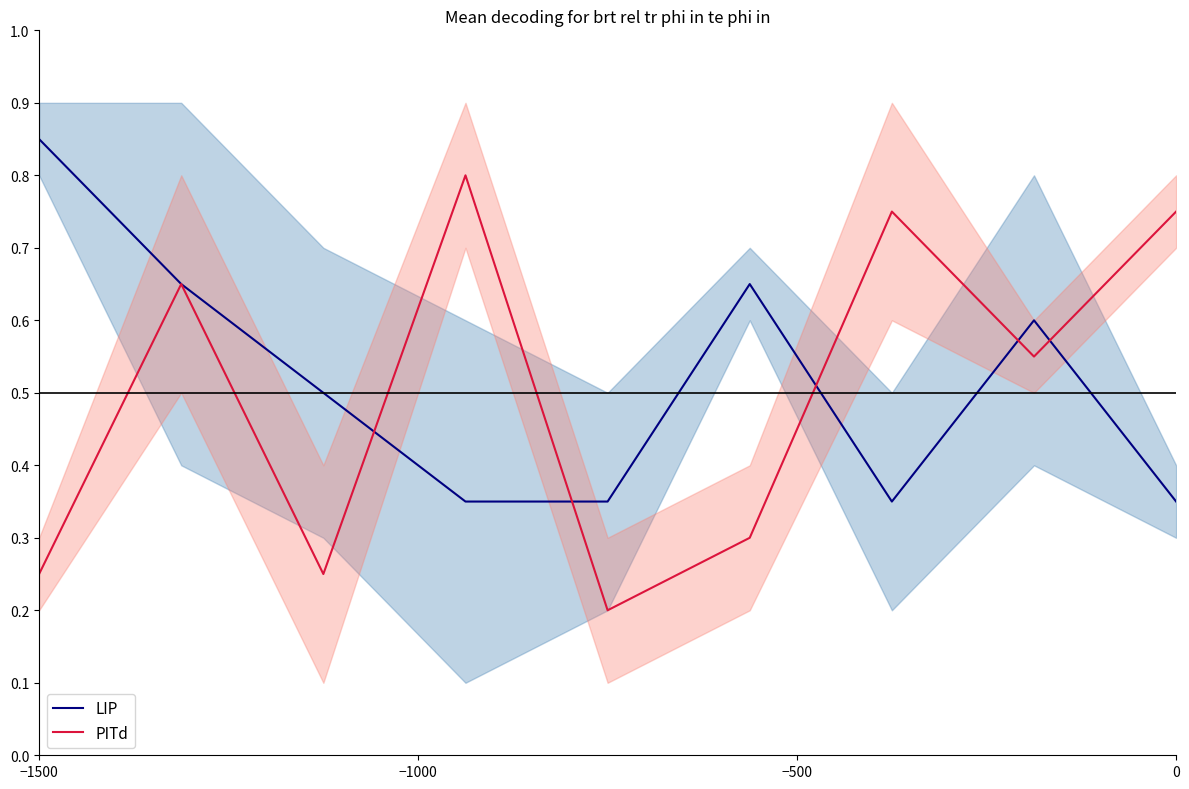

Is the value of PITd at 0 greater than the value of LIP at −1500?

No